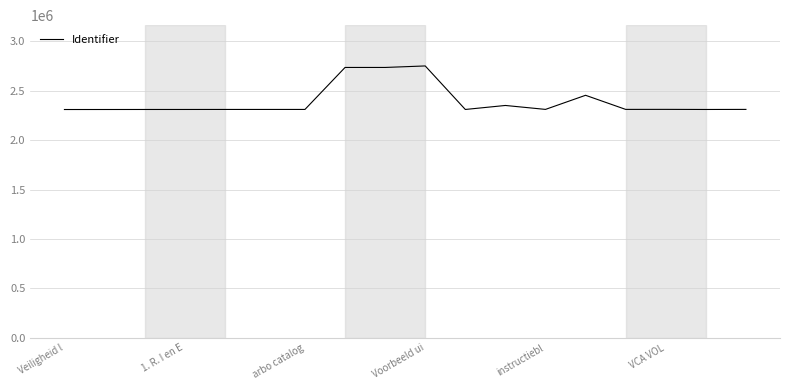

What is the average value?

2392274